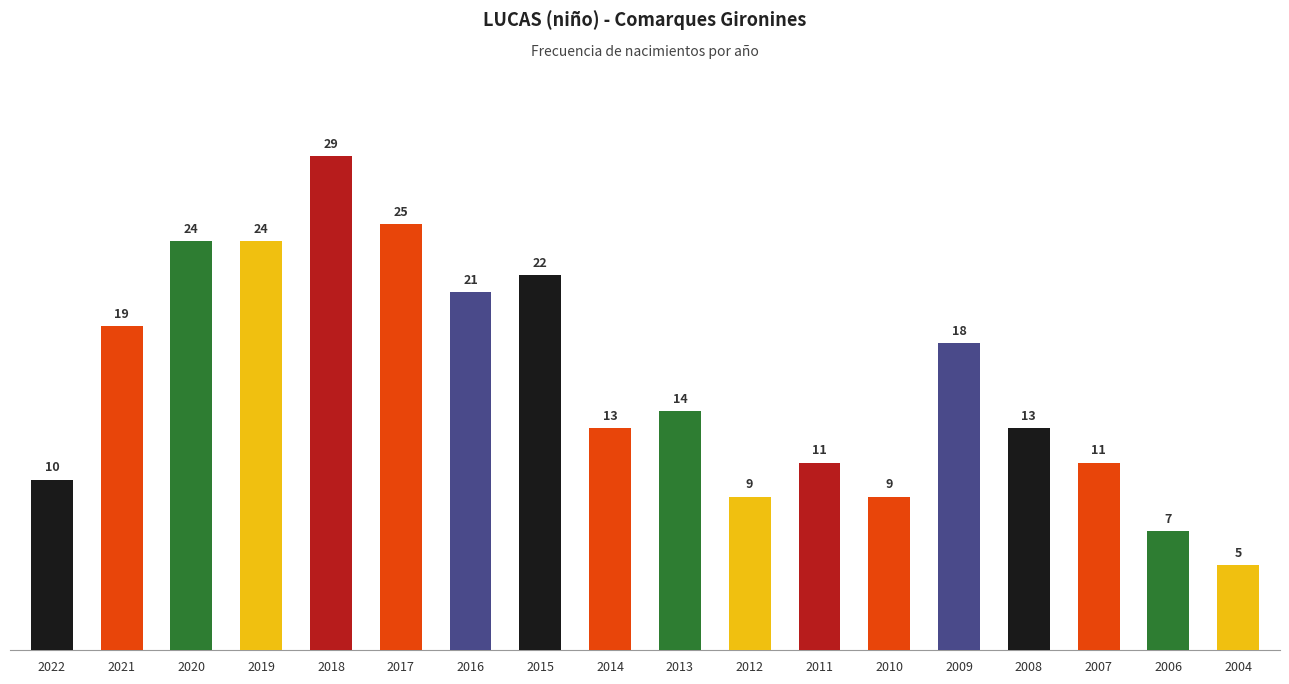

What is the minimum value shown in the chart?

5